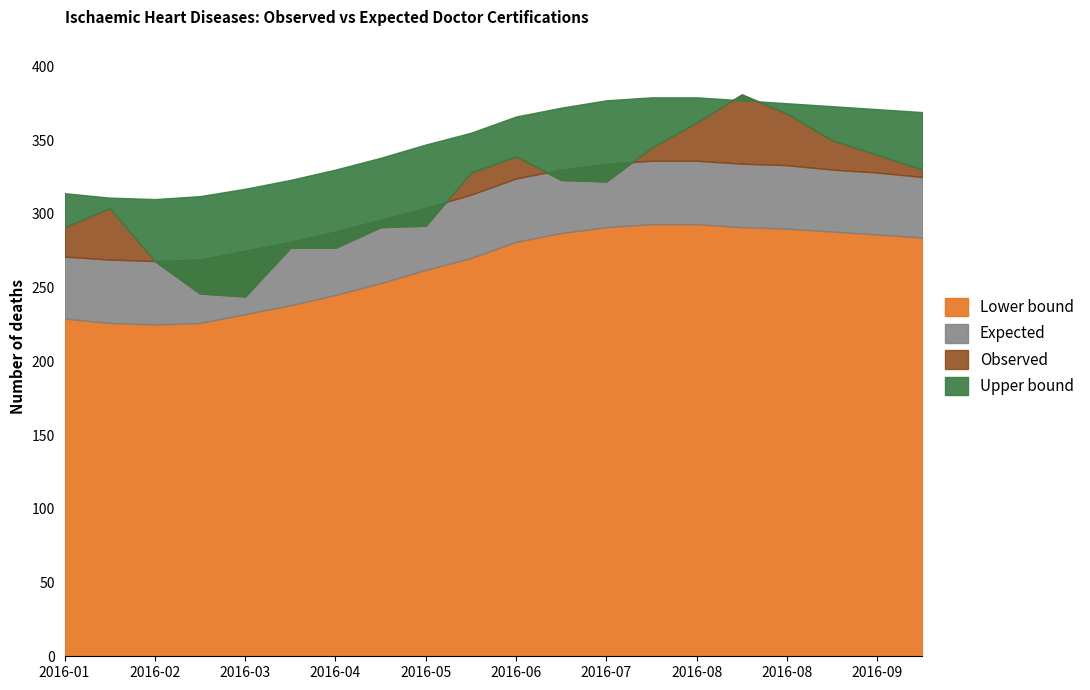

Reading left to right, list all the values displayed in this chart.

Observed: 291	304	268	246	244	277	277	291	292	328	339	323	322	345	362	381	368	350	340	330
Expected: 271	269	268	269	275	281	288	296	304	313	324	330	334	336	336	334	333	330	328	325
Lower bound: 229	226	225	226	232	238	245	253	262	270	281	287	291	293	293	291	290	288	286	284
Upper bound: 314	311	310	312	317	323	330	338	347	355	366	372	377	379	379	377	375	373	371	369